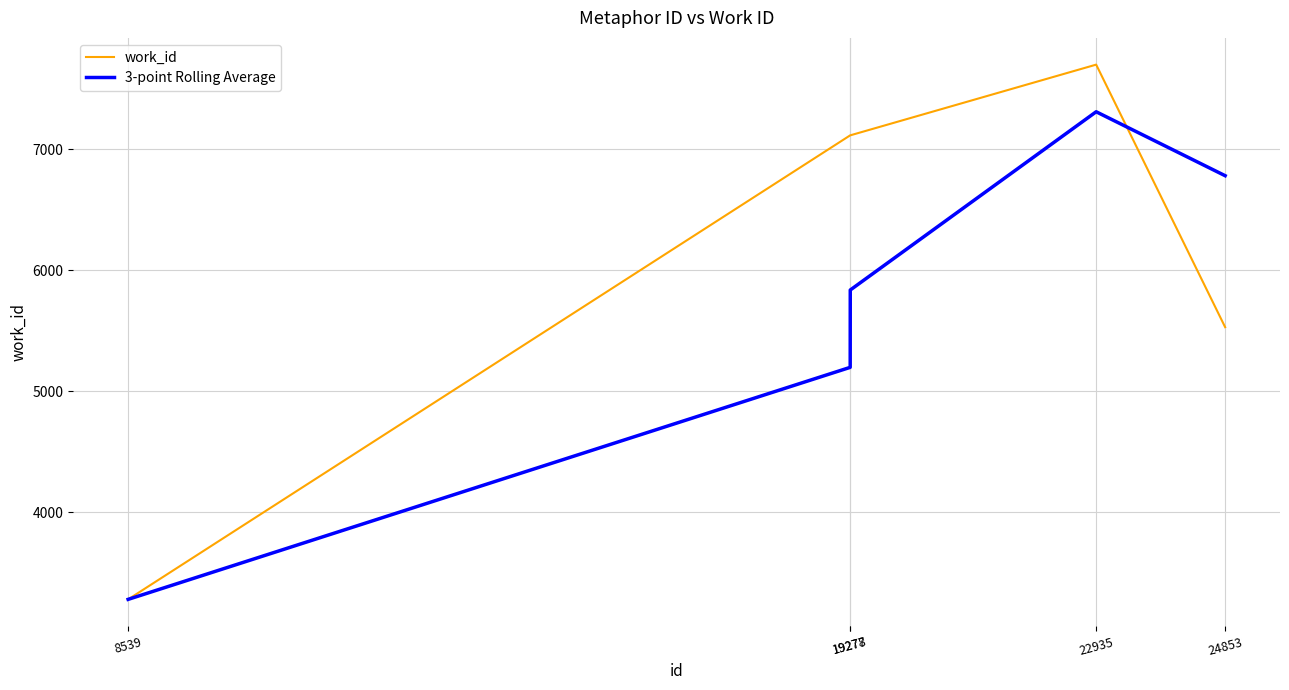

Is it true that 3-point Rolling Average equals 3278.0 at 8539?

True